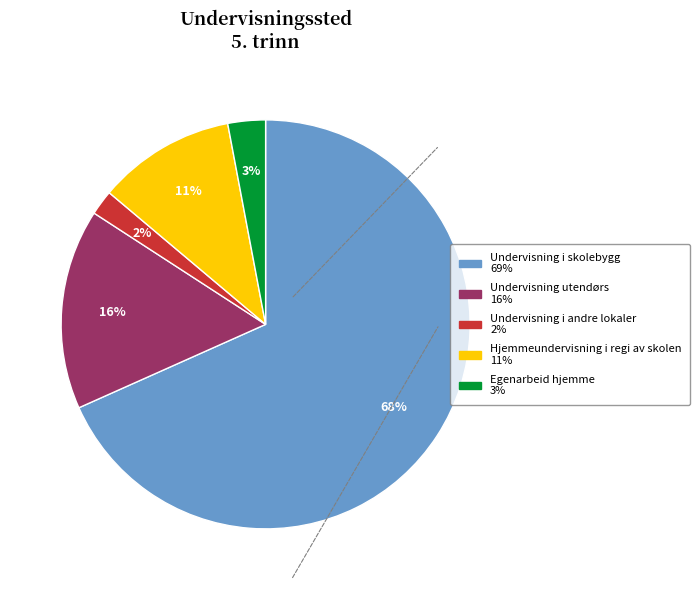

To the nearest percent, what is the average slice percentage?

20%